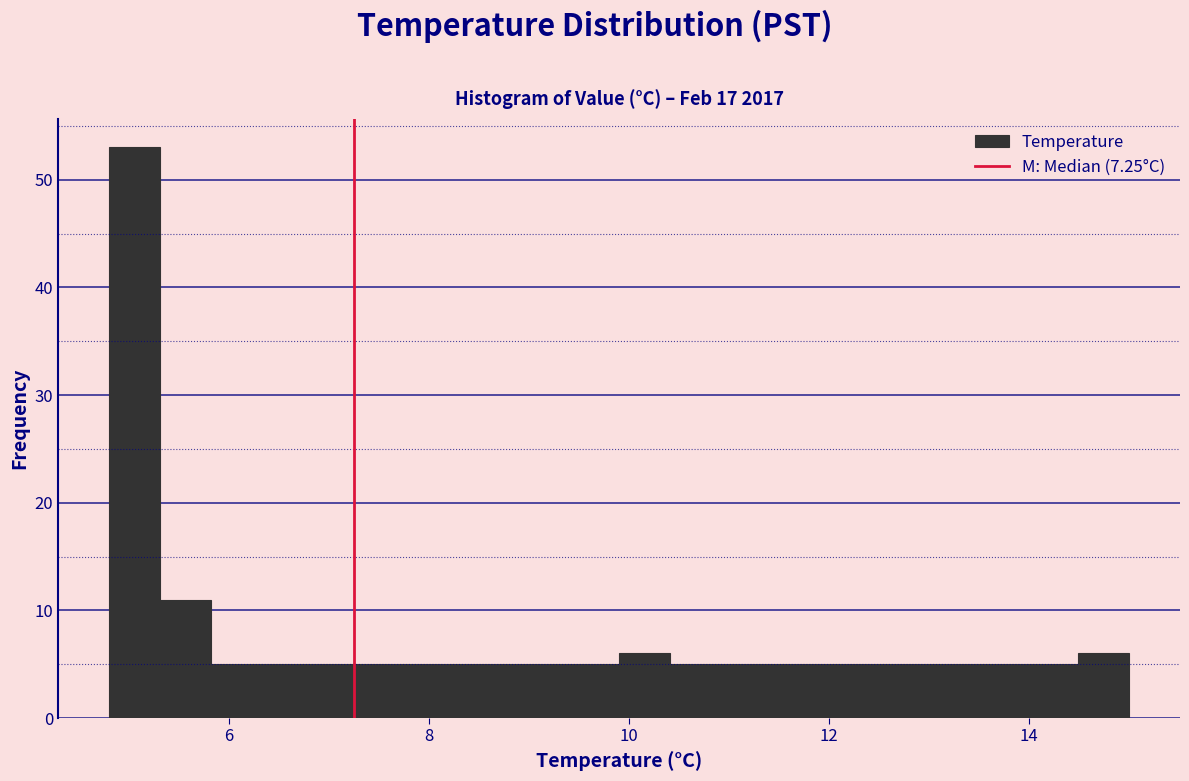

Read against the x-axis, roughly where is the centre of the tallest bar?

5.0